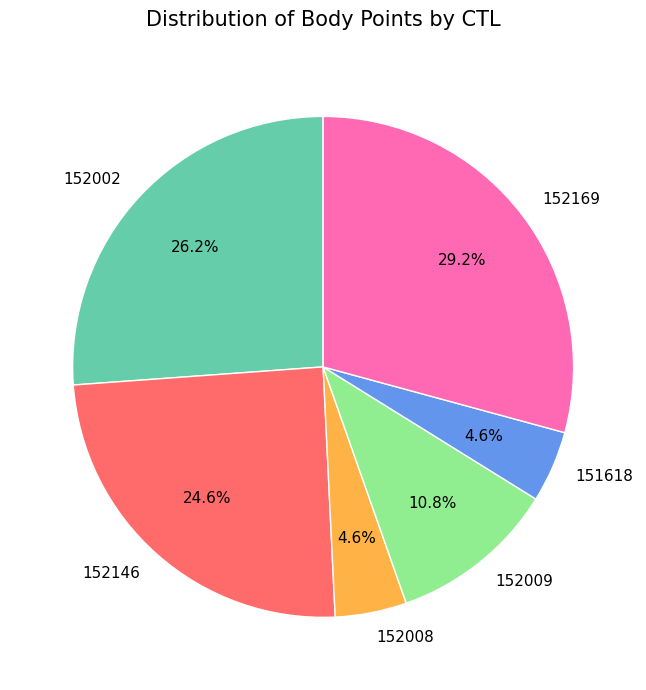

How many slices are in this pie chart?

6